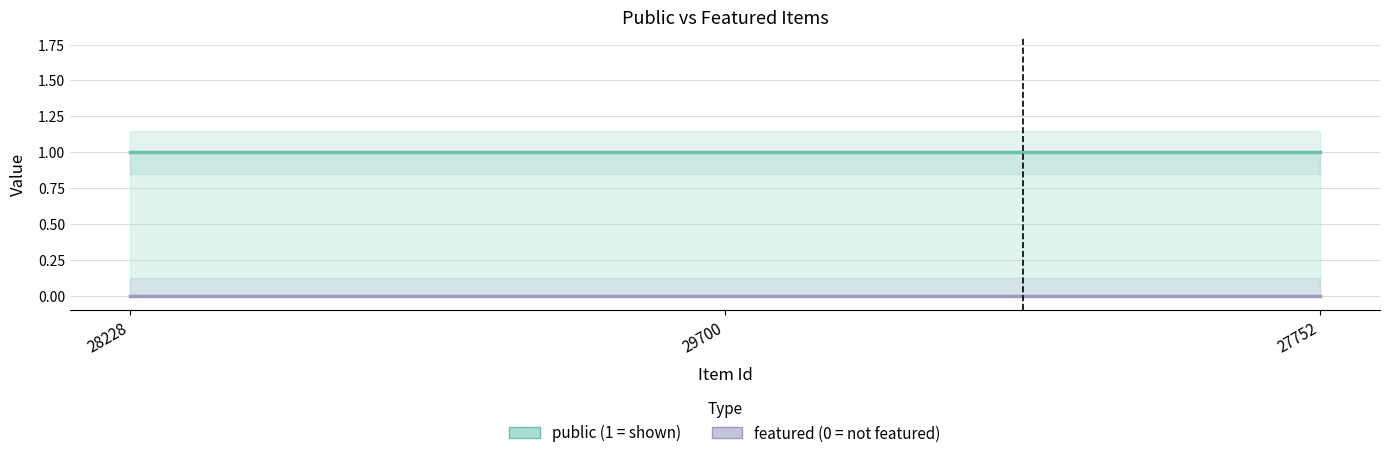

What is the label of the 1st point from the right?

27752